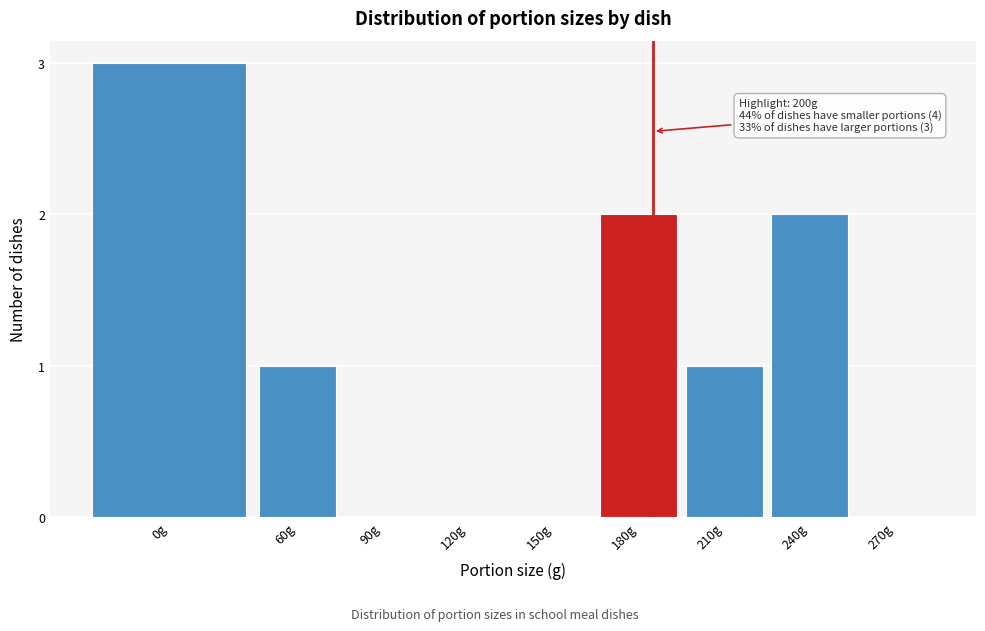

Reading right to left, list all the values displayed in this chart.

270g=0	240g=2	210g=1	180g=2	150g=0	120g=0	90g=0	60g=1	0g=3